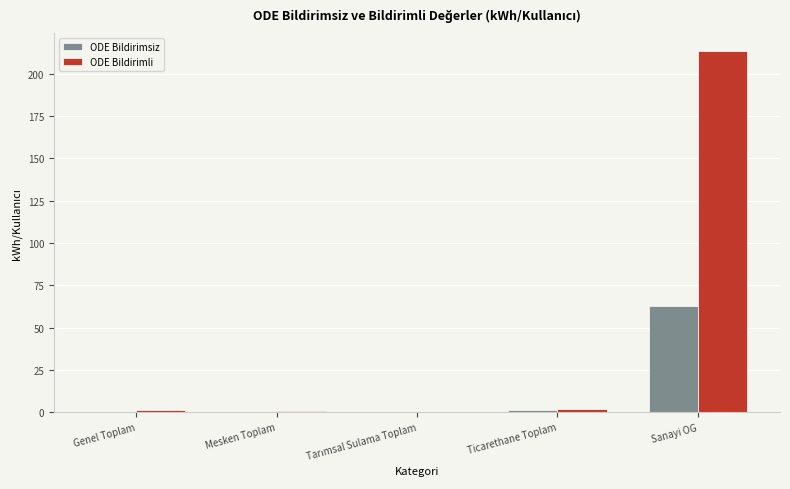

At which category does the chart reach its peak across all series?

Sanayi OG